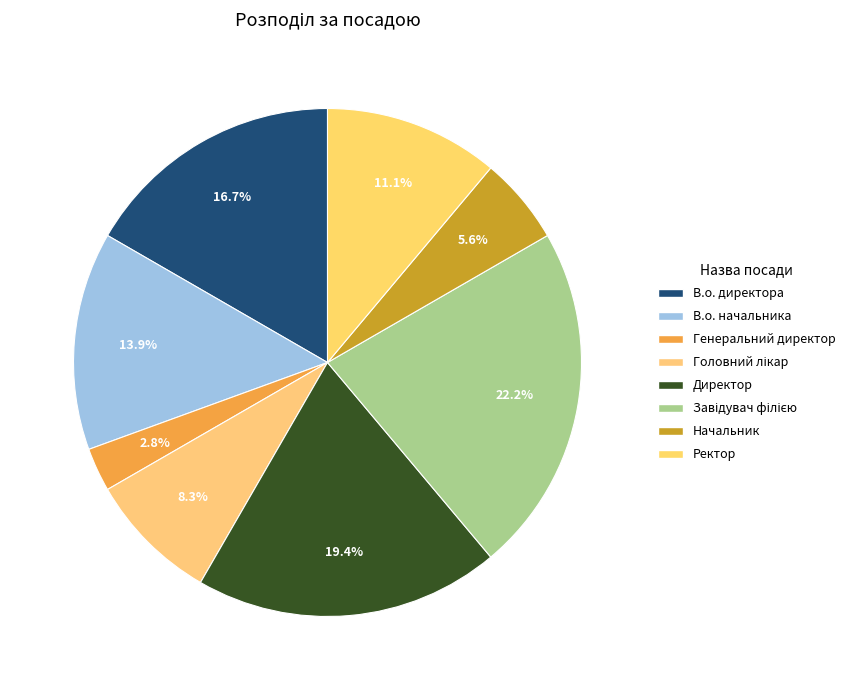

What is the largest slice in the pie chart?

Завідувач філією